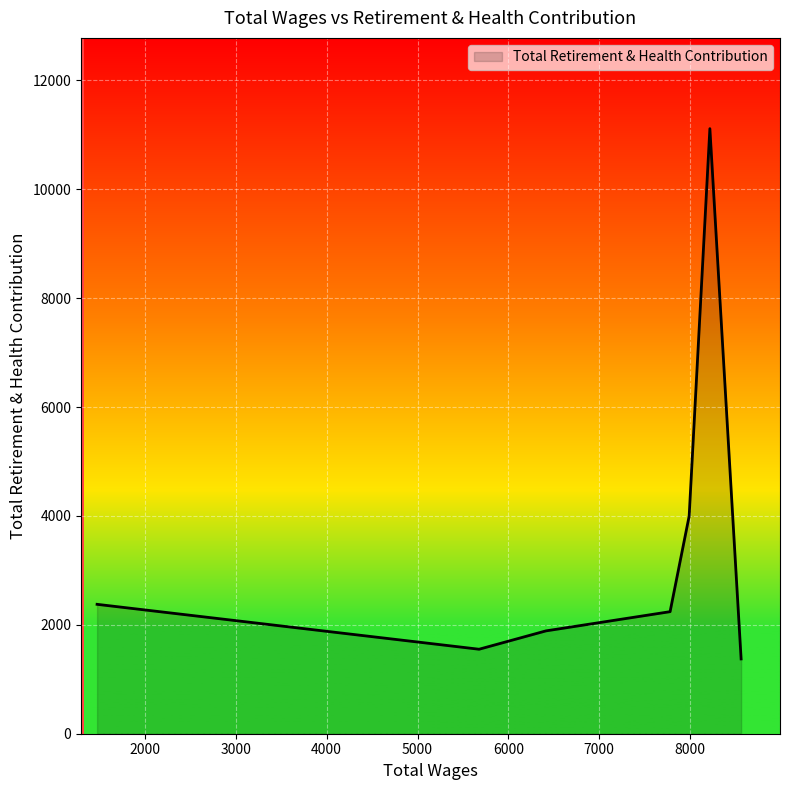

What is the difference between the maximum and minimum values?

9741